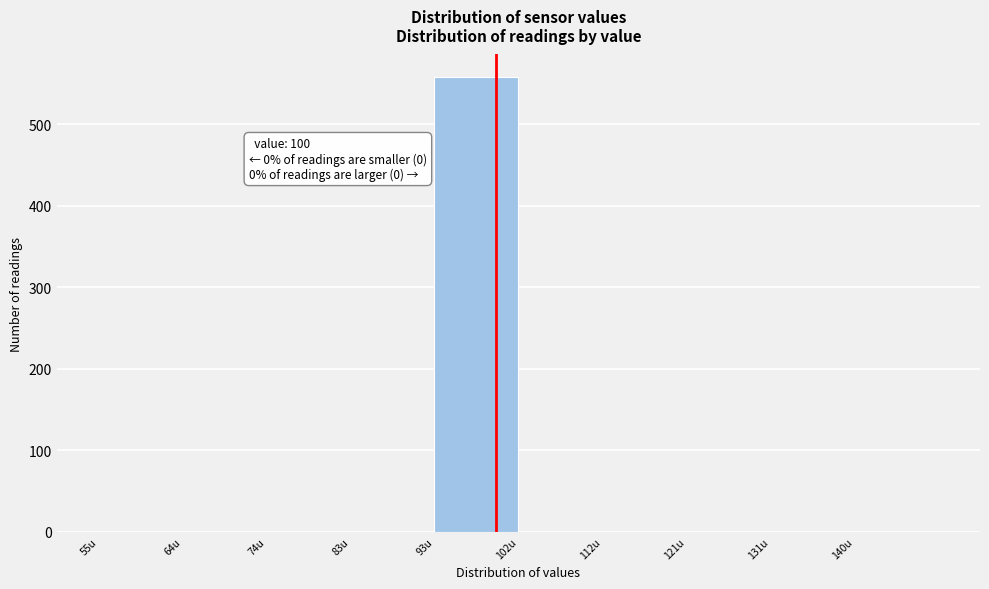

Which range on the x-axis has the tallest bar?

93.0 to 102.5